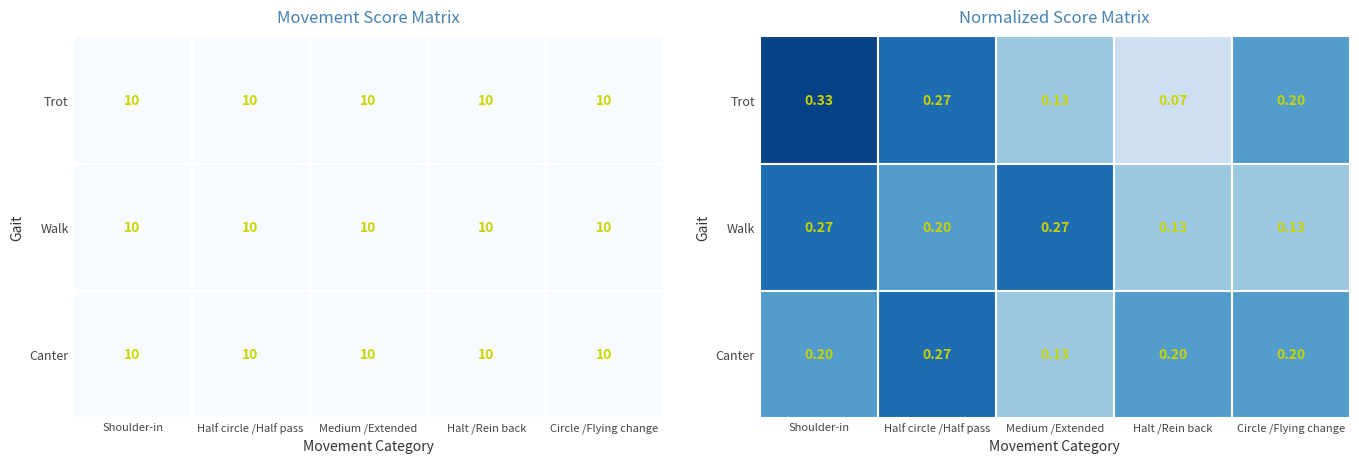

Rank the categories by Canter value from lowest to highest.

Medium /Extended, Shoulder-in, Halt /Rein back, Circle /Flying change, Half circle /Half pass